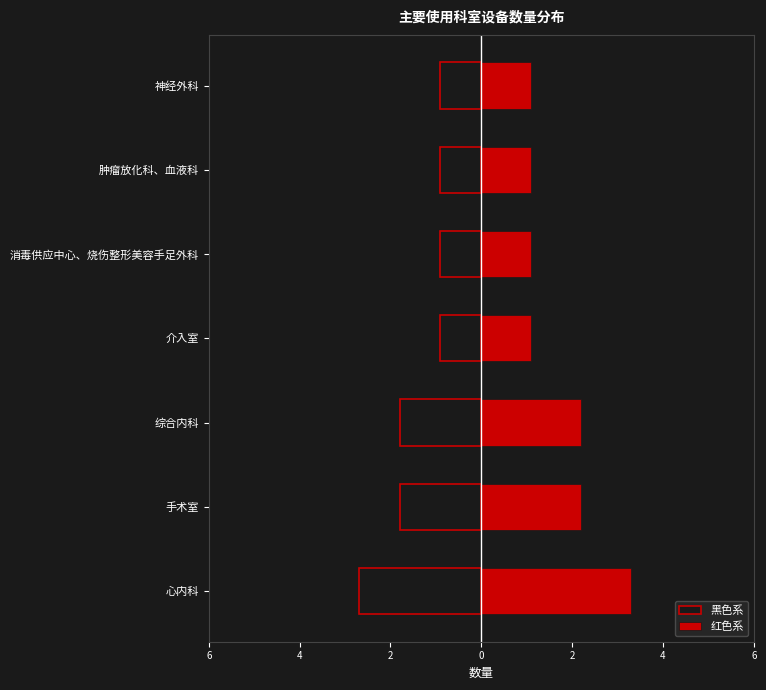

Is the value of 黑色系 at 综合内科 greater than the value of 红色系 at 消毒供应中心、烧伤整形美容手足外科?

No